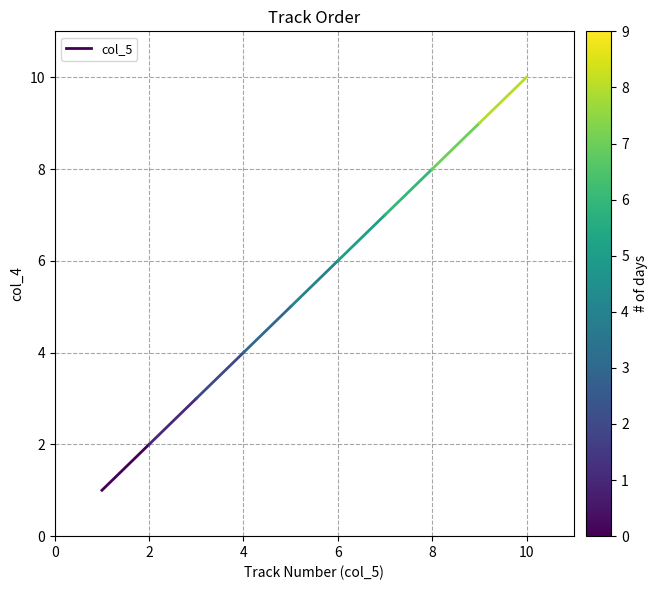

What is the change in value from 0 to 2?

+1